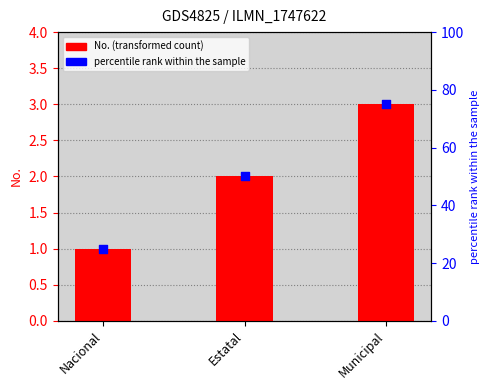

At which category is the sum across all series the highest?

Municipal